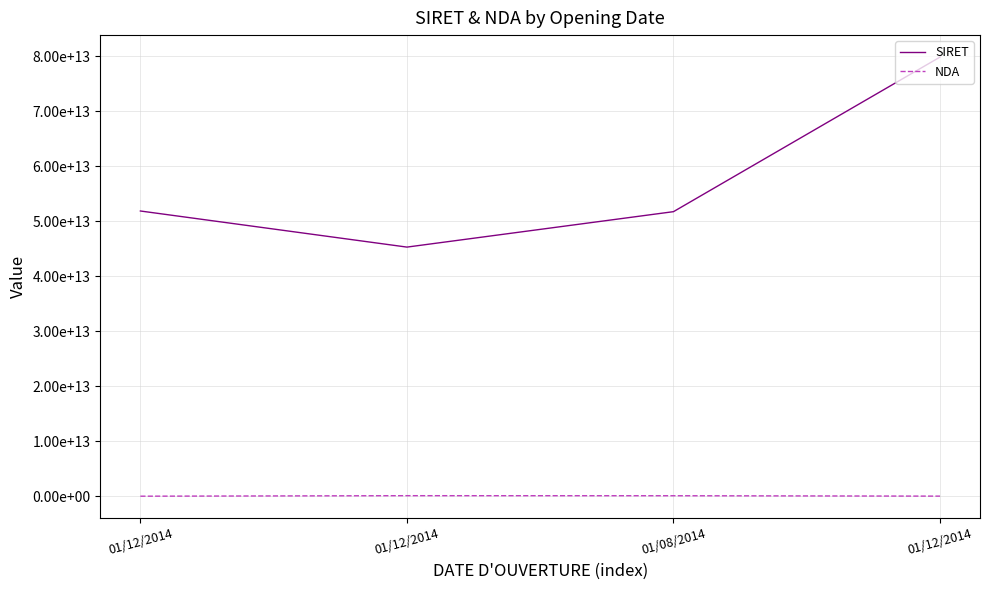

Does the chart have visible grid lines?

Yes